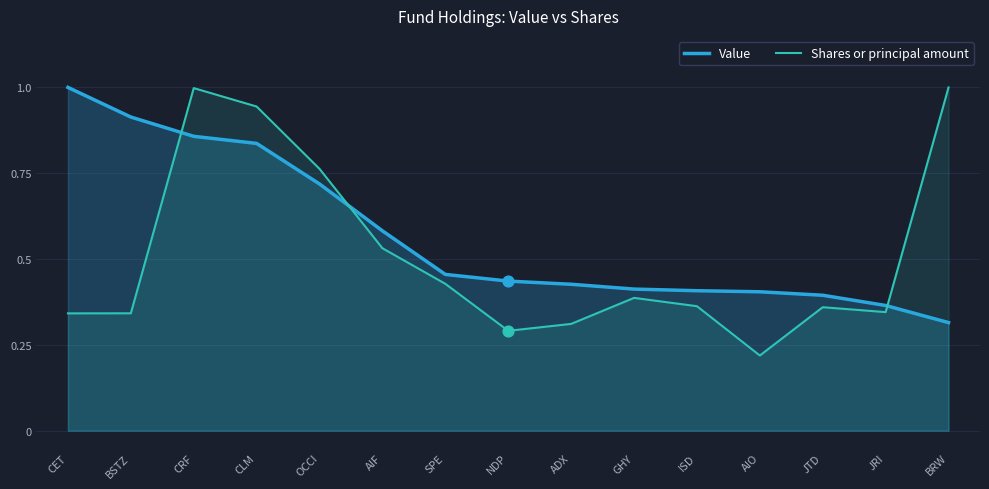

What are all the series names shown in the legend?

Value, Shares or principal amount